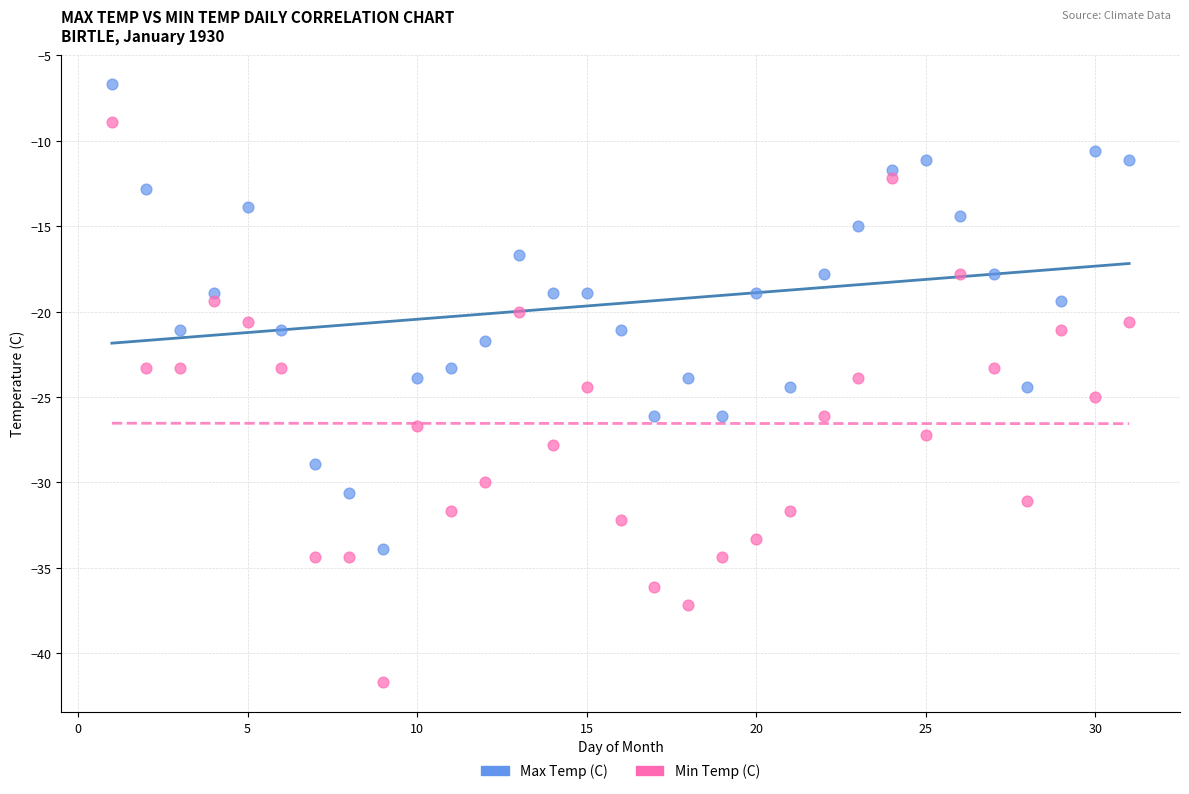

Across all data points, what is the range of Y values (max minus min)?

35.0